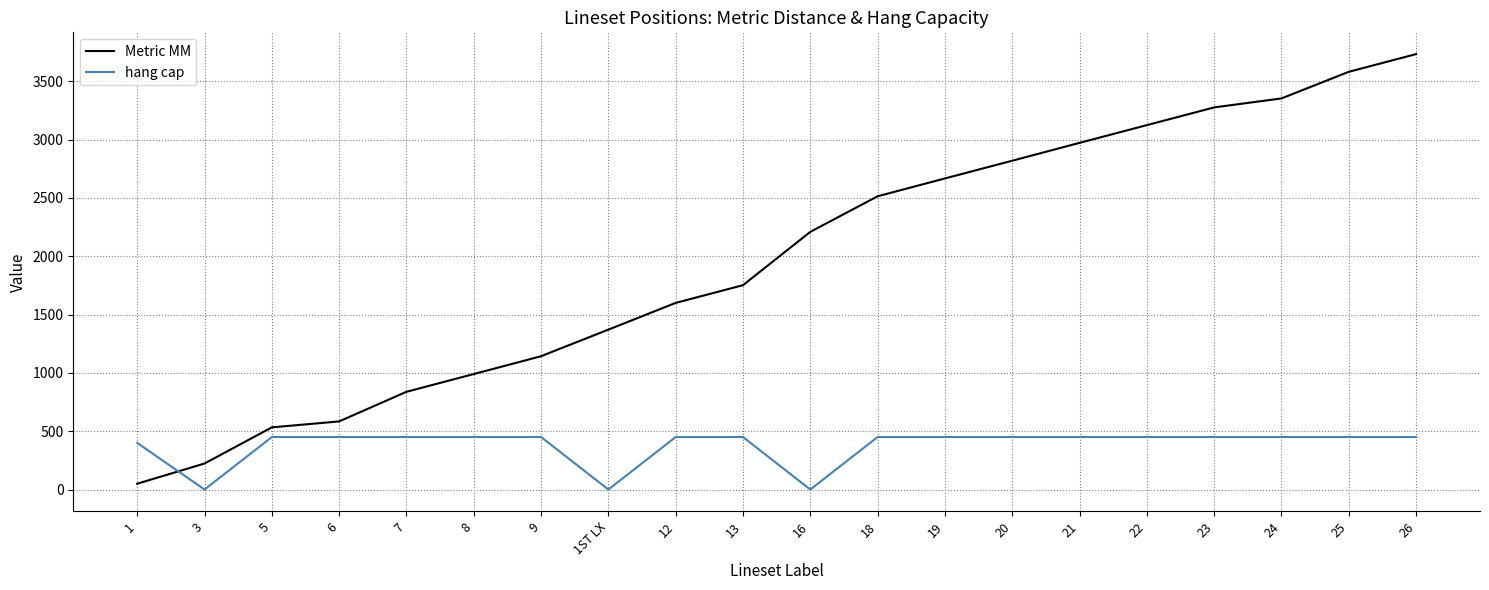

Does the chart display data point markers on the line(s)?

No